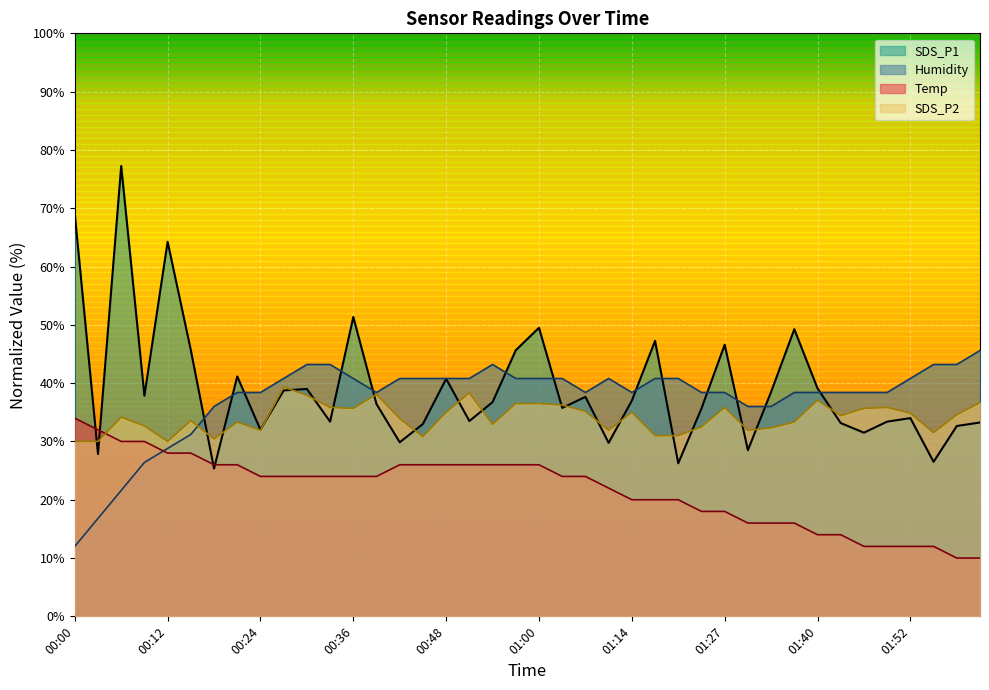

How many data points in SDS_P2 are less than 34?

19